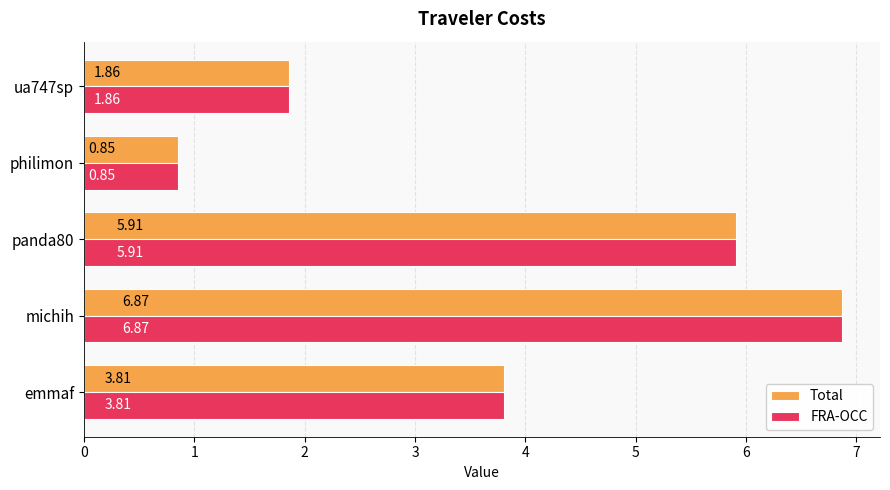

At which label is FRA-OCC closest to 3?

emmaf